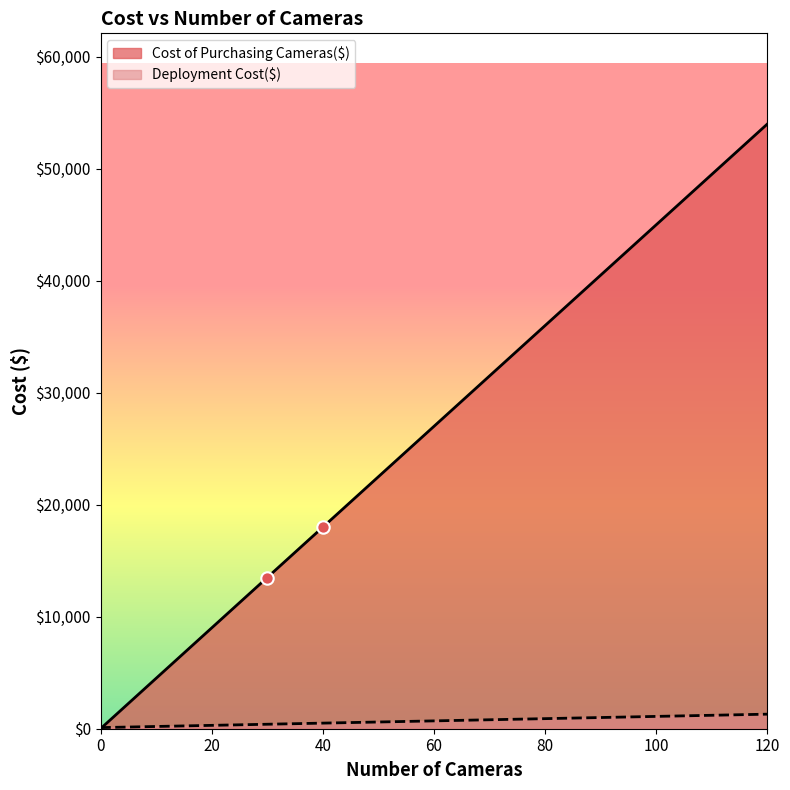

Is the value of Deployment Cost($) at 100 greater than the value of Cost of Purchasing Cameras($) at 110?

No